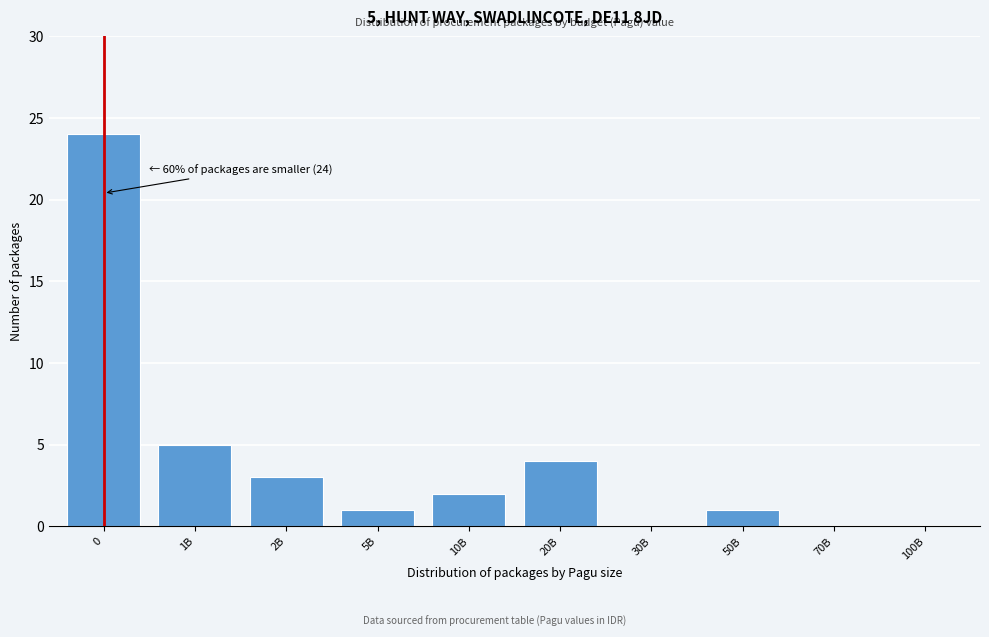

Reading left to right, what are all the values shown in this chart?

0=24	1B=5	2B=3	5B=1	10B=2	20B=4	30B=0	50B=1	70B=0	100B=0